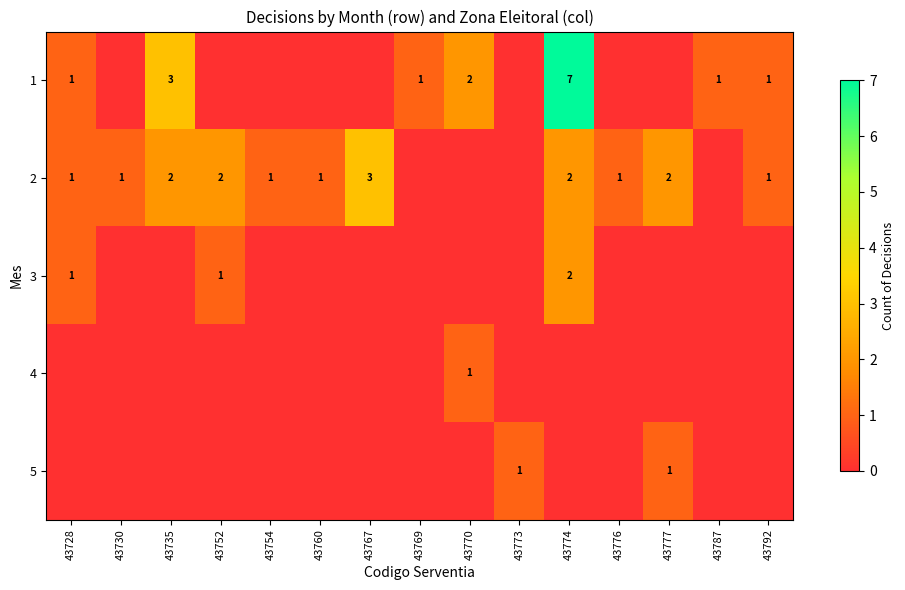

The 4 series shows 2 at 43770. True or false?

False